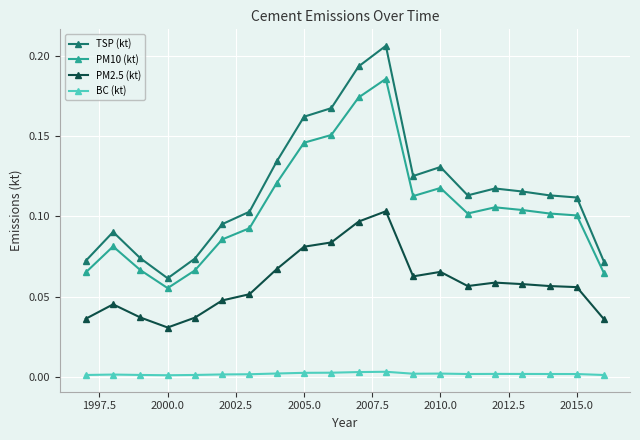

True or false: PM2.5 (kt) has more than 2 points higher than both neighbors.

True